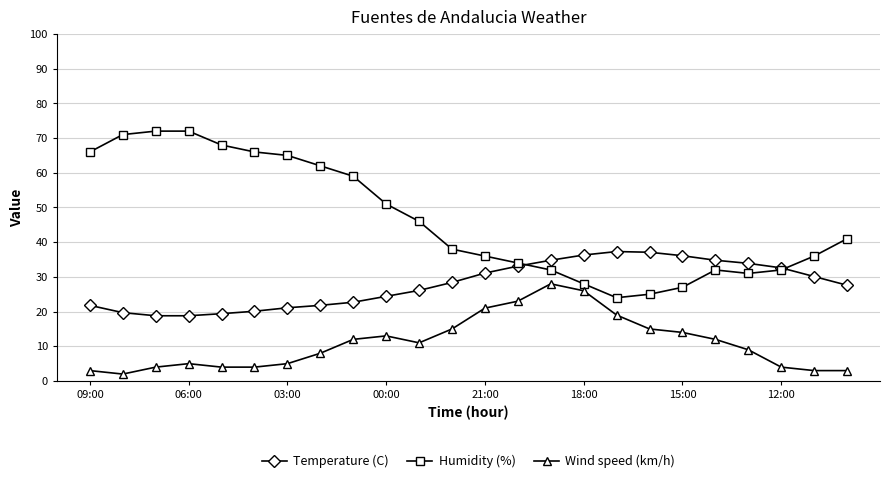

What is the minimum value shown in the chart?

2.0